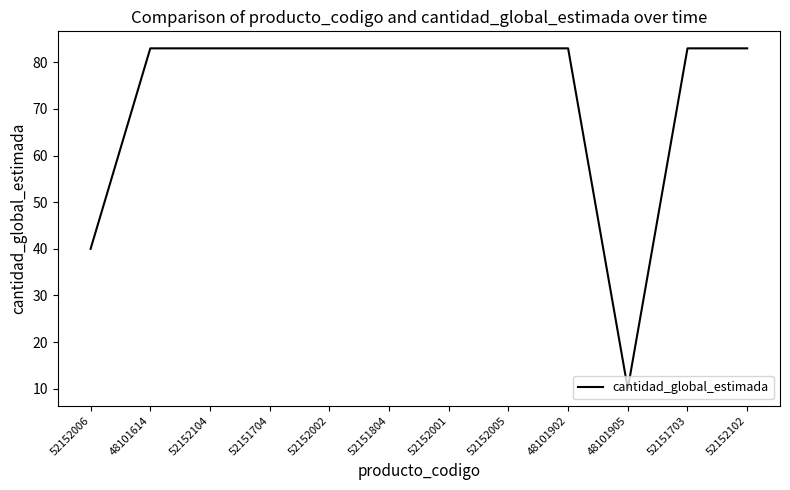

What is the greatest value displayed?

83